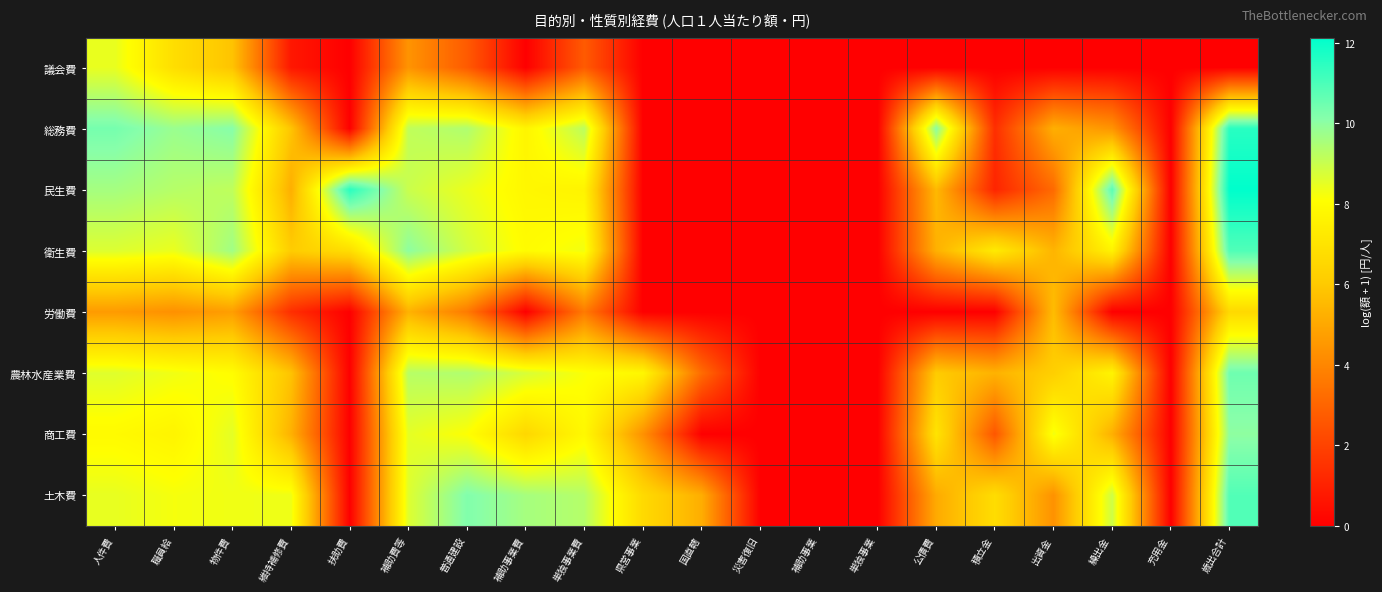

At how many categories does at least one series exceed 6?

15